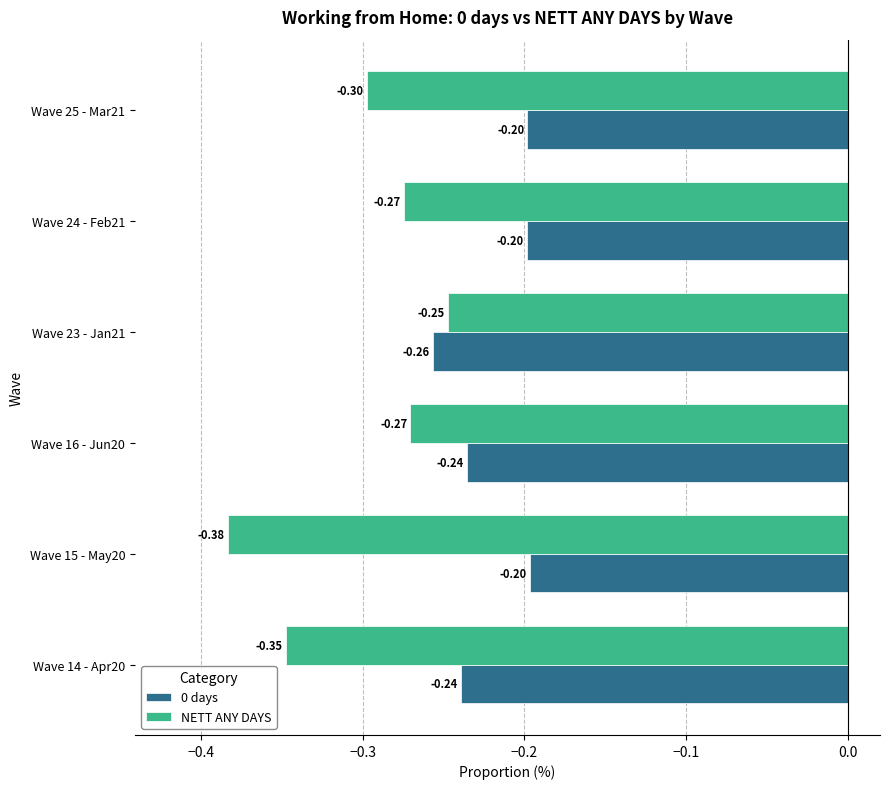

What is the sum of the NETT ANY DAYS values at Wave 14 - Apr20 and Wave 16 - Jun20?

-0.6